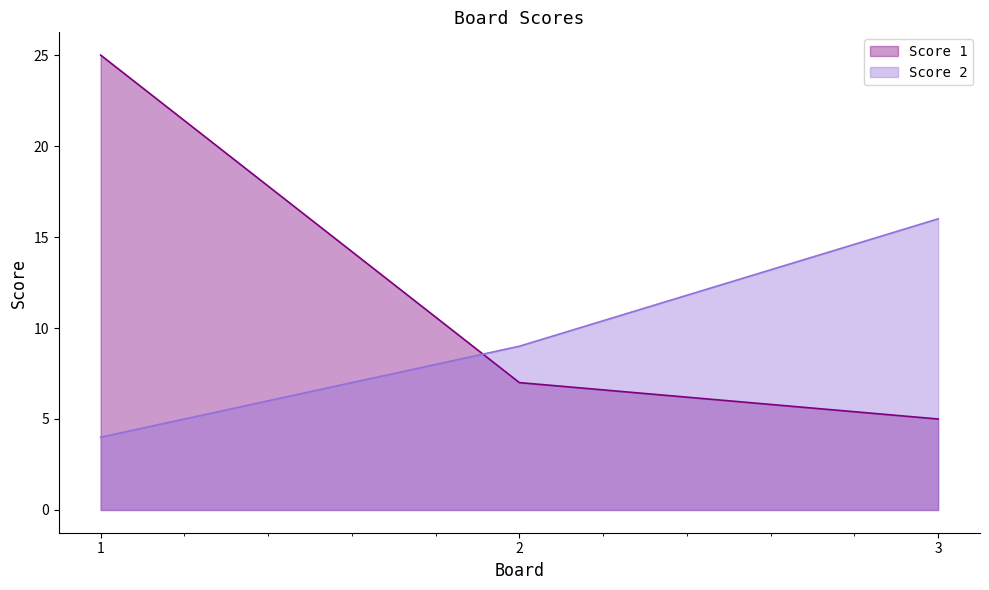

Between 1 and 2, which series saw the biggest shift?

Score 1